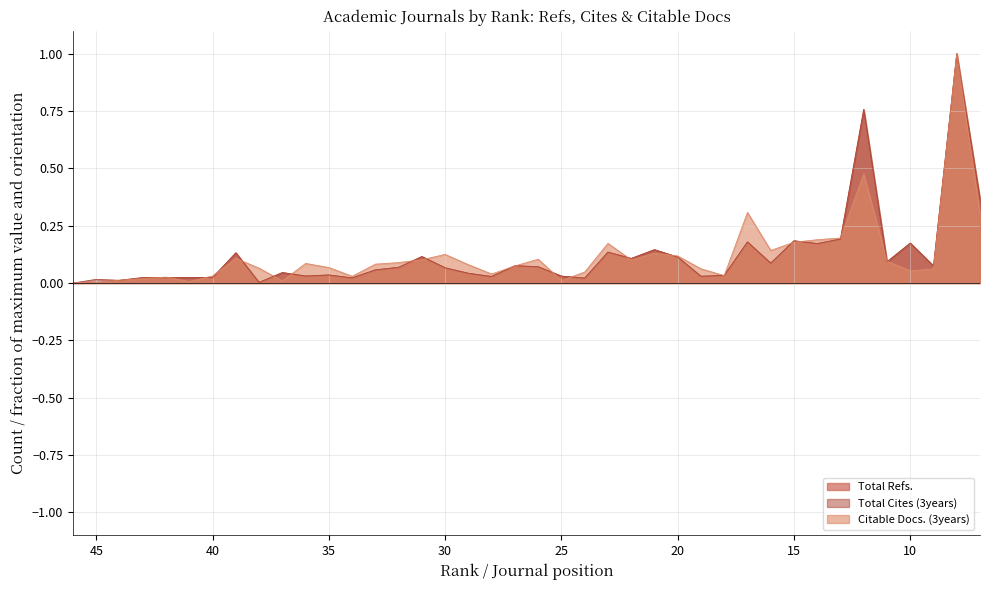

Rank the series by their maximum value, from highest to lowest.

Total Refs., Total Cites (3years), Citable Docs. (3years)